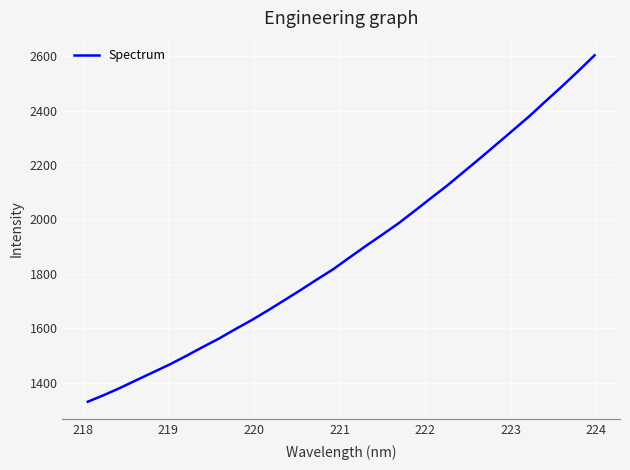

What is the maximum value shown in the chart?

2603.2